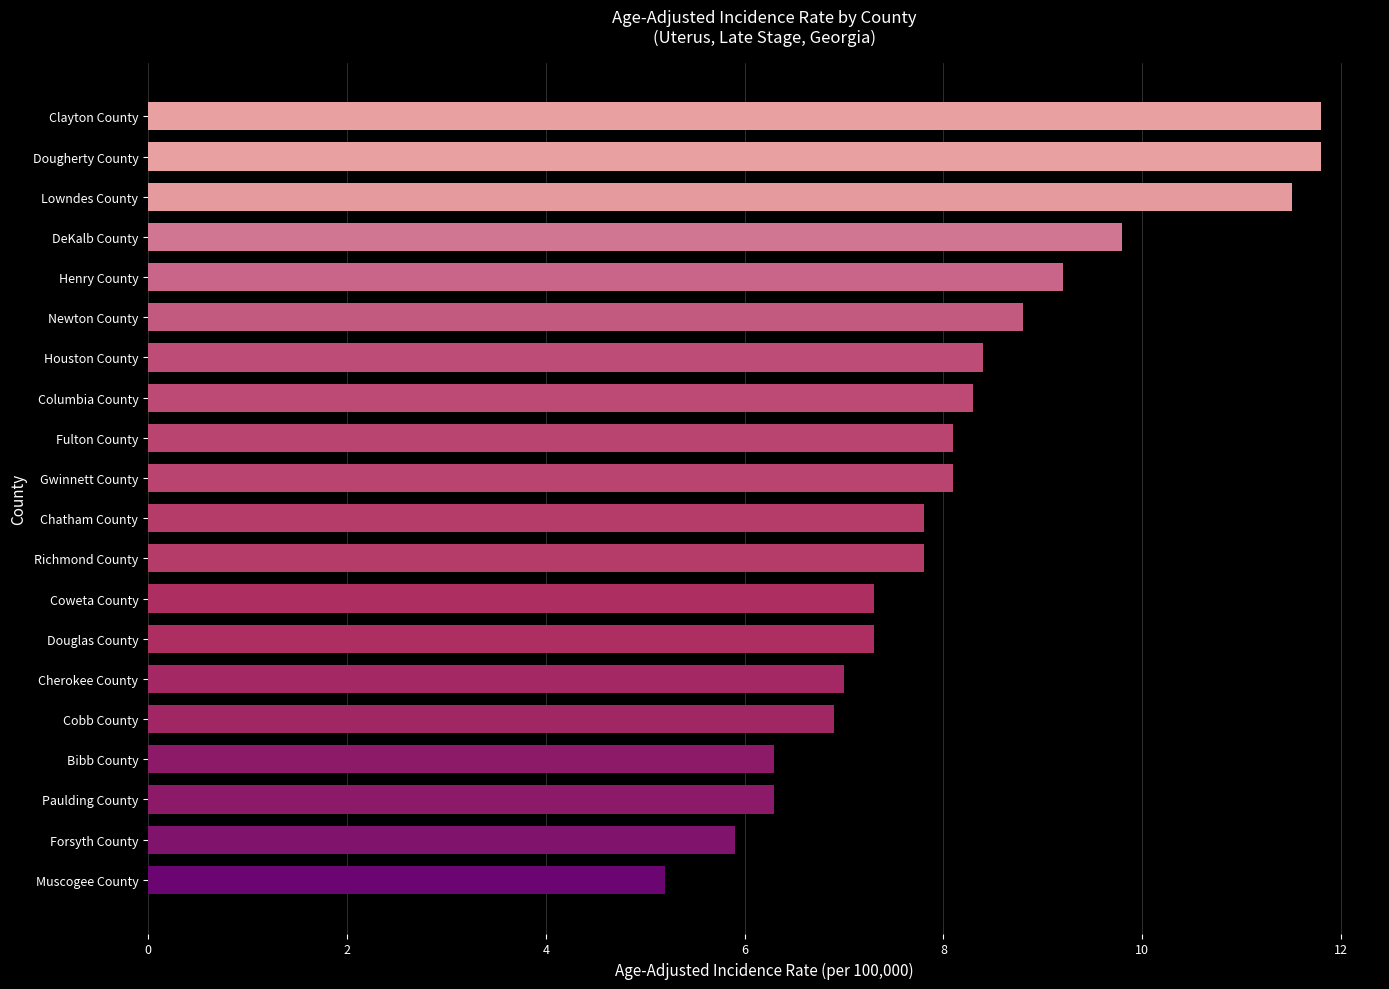

Which label corresponds to the smallest value in the chart?

Muscogee County